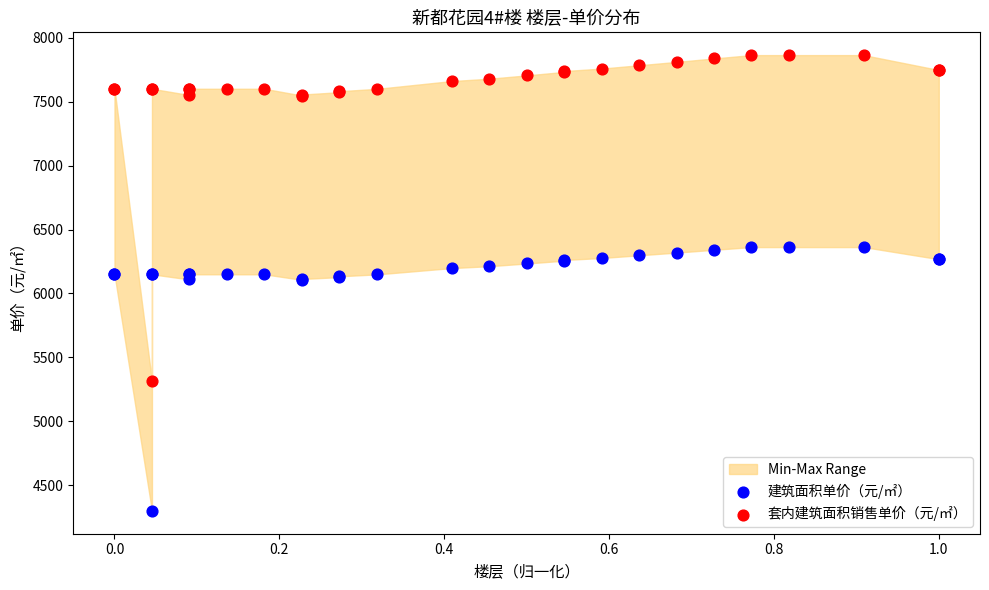

Which series contains the lowest Y value?

建筑面积单价（元/㎡）